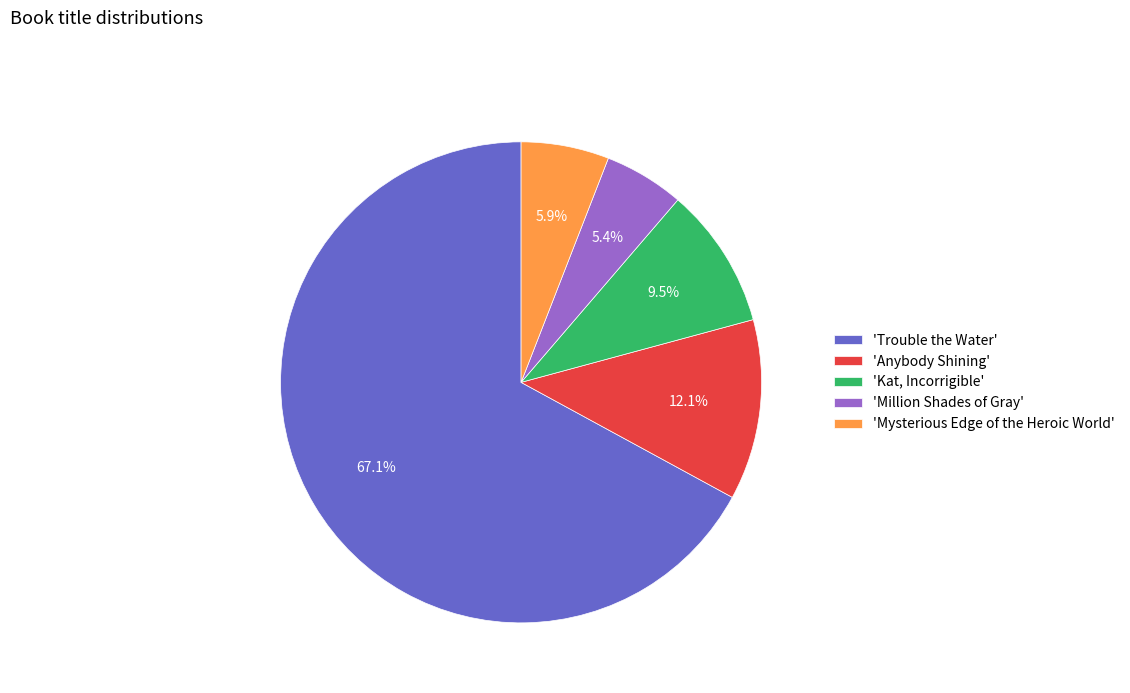

Which slice represents more than half of the pie?

'Trouble the Water'